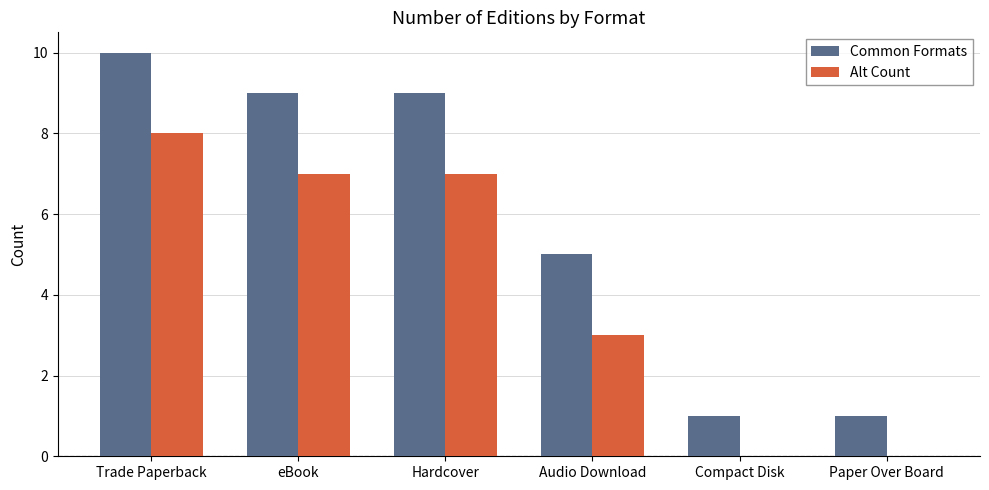

What is the maximum value shown in the chart?

10